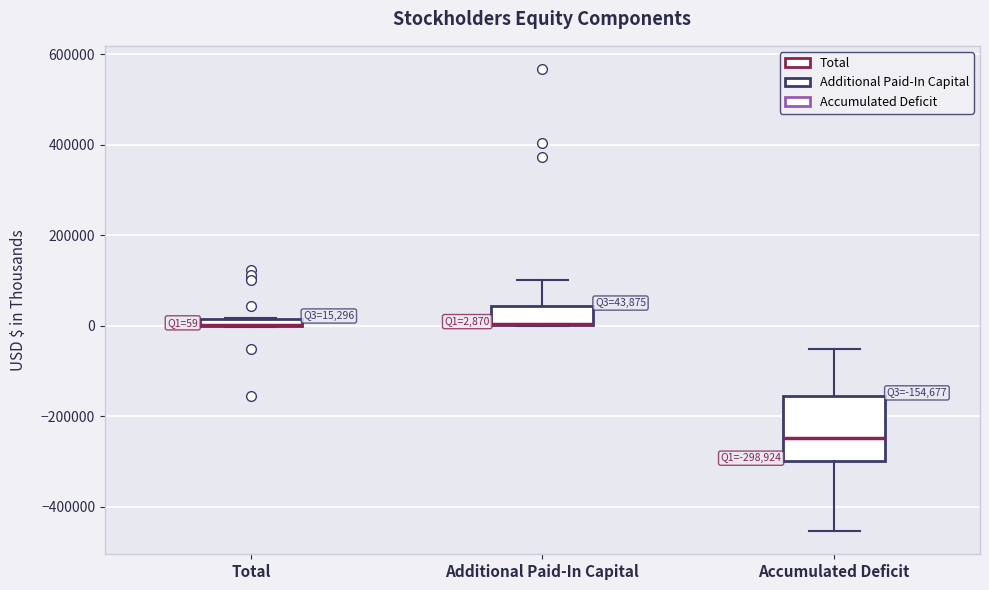

Which box is the tallest, from its lower edge to its upper edge?

Accumulated Deficit